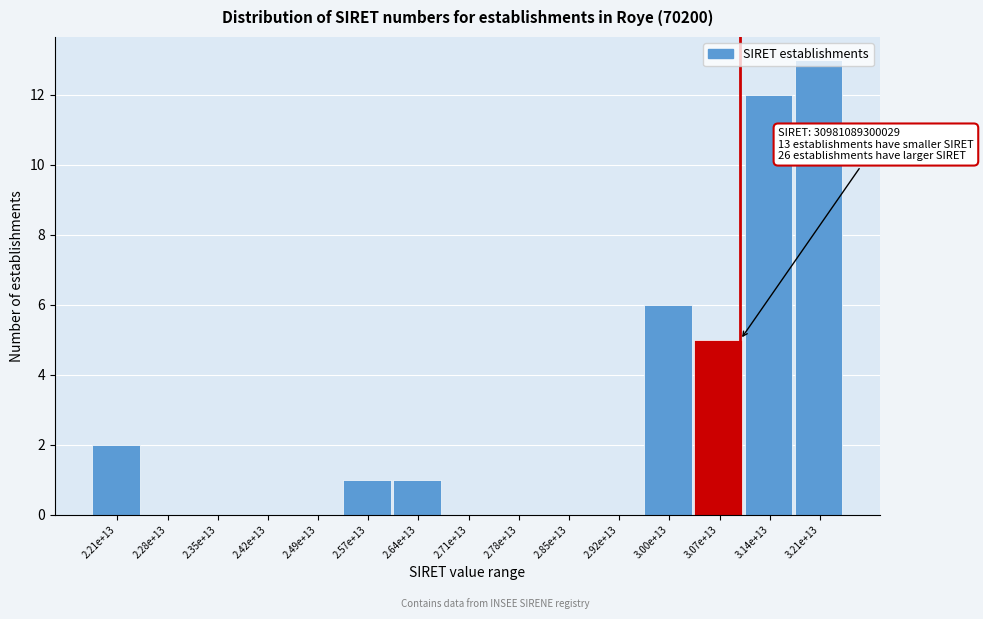

What is the sum of all values?

40